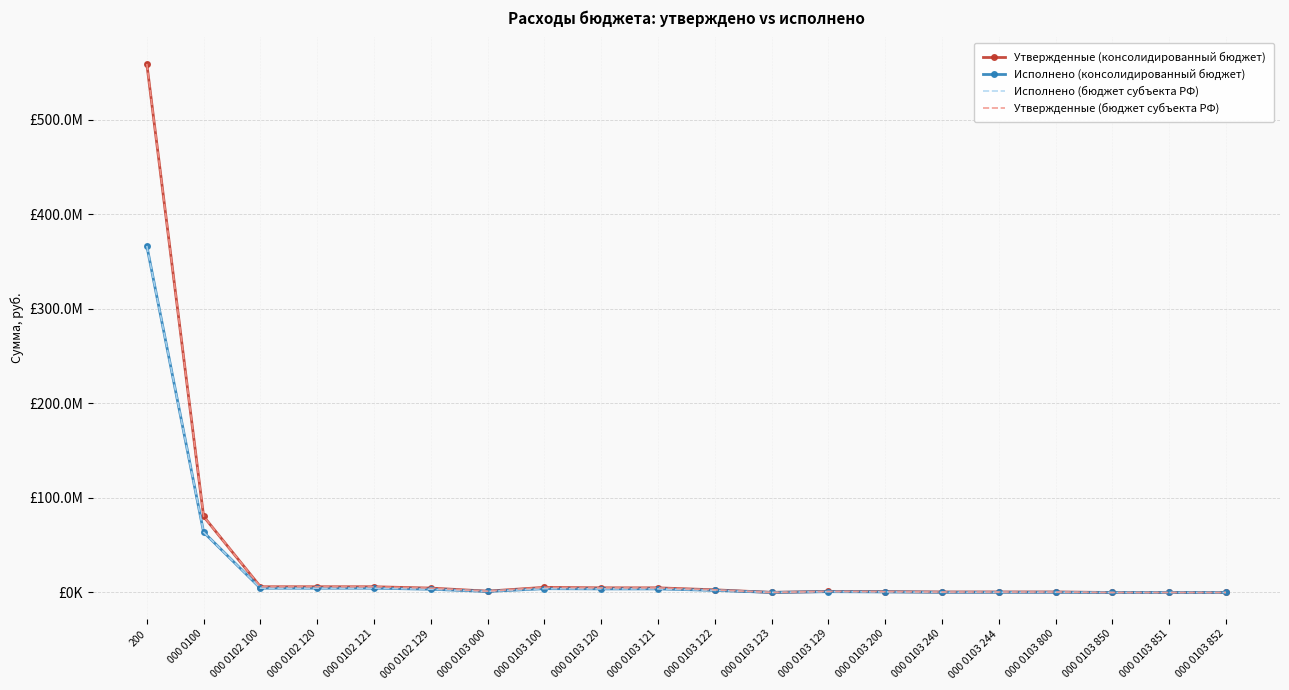

True or false: Утвержденные (консолидированный бюджет) and Исполнено (бюджет субъекта РФ) intersect in this chart.

False